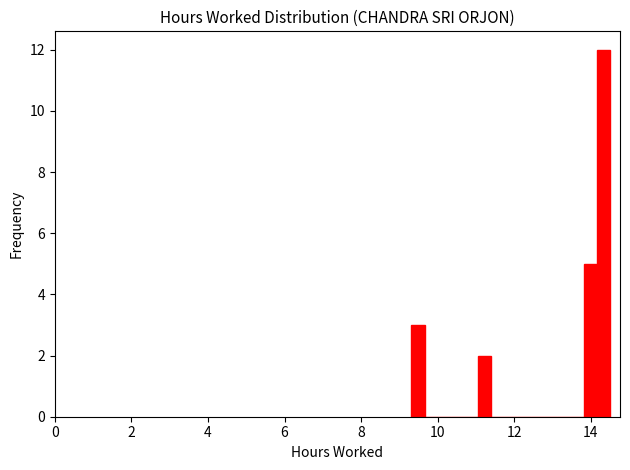

Around what value on the x-axis is the tallest bar? Give the approximate position of its centre, as read against the axis.

14.4